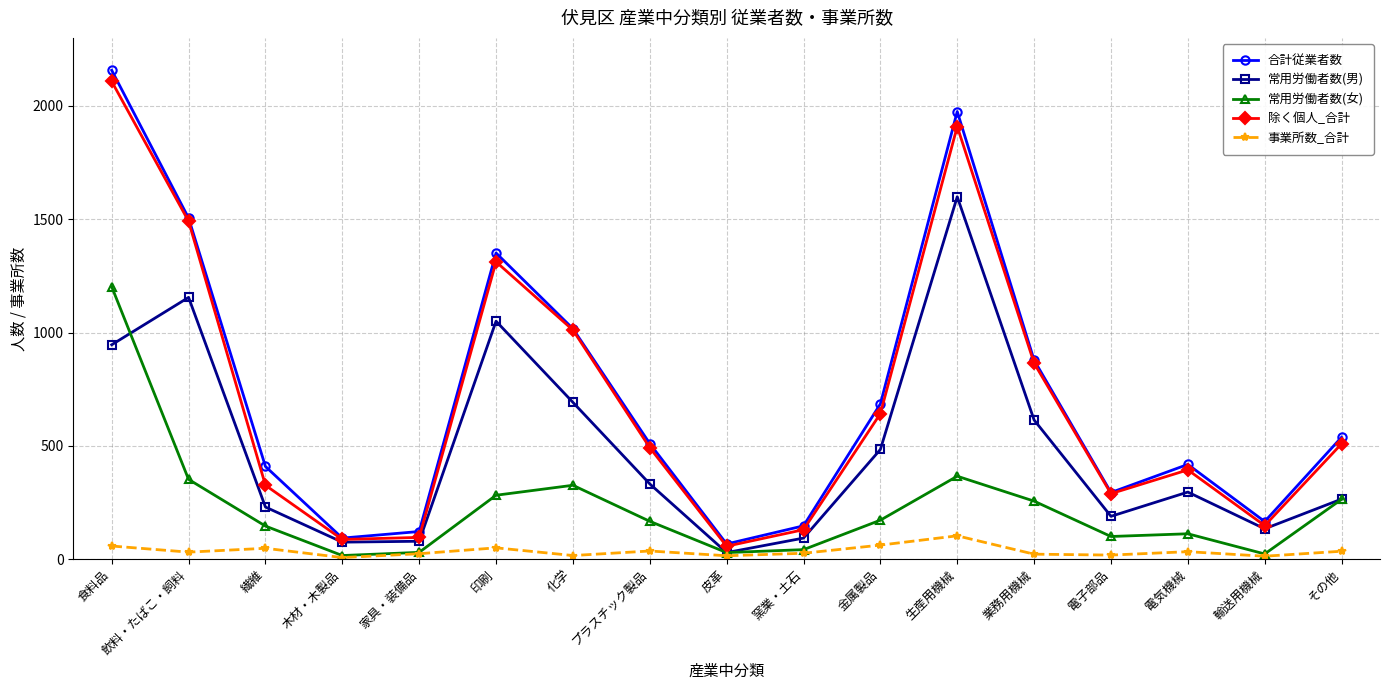

What is the sum of the 事業所数_合計 values at 電子部品 and 木材・木製品?

25